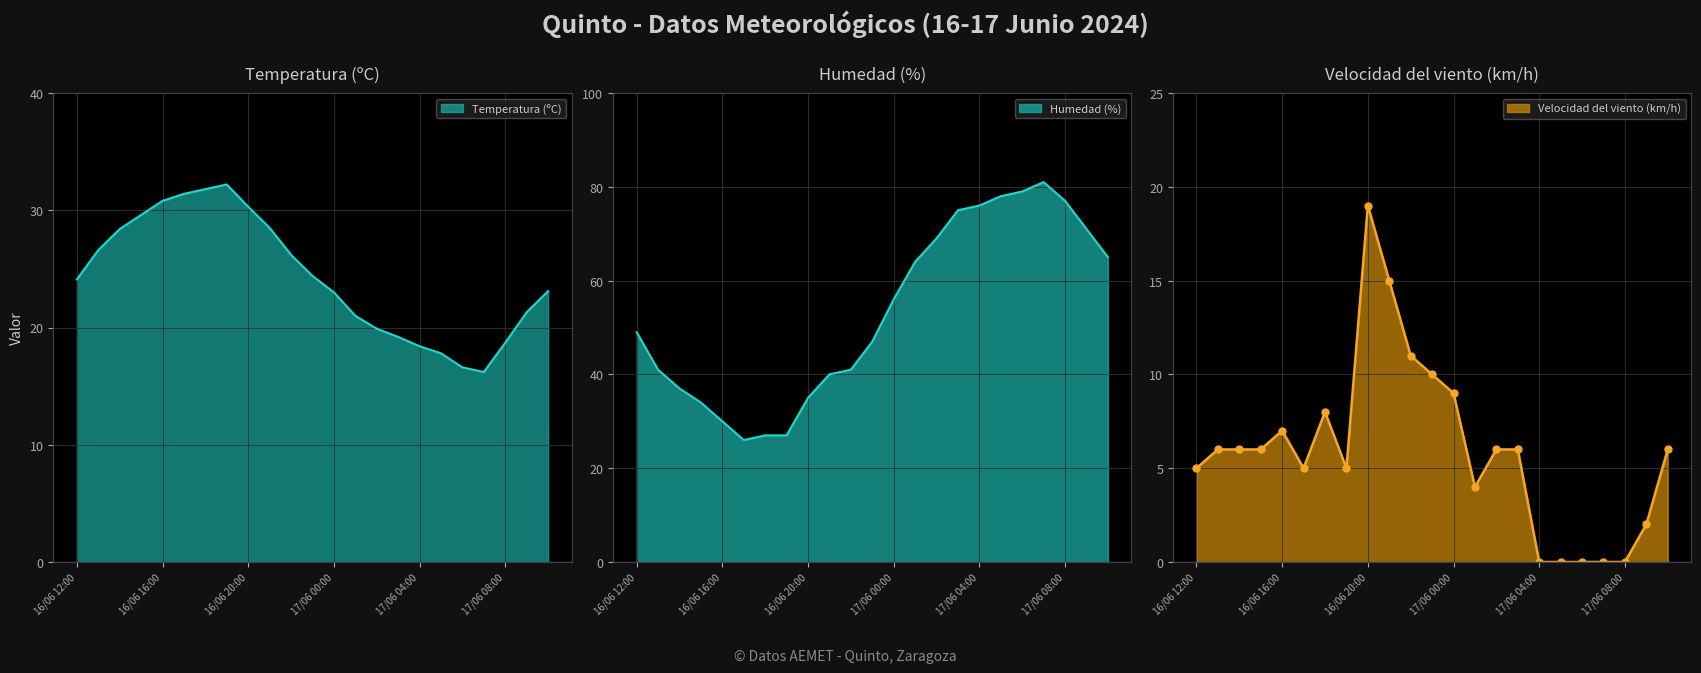

Rank the series at 17/06 09:00 from highest to lowest value.

Humedad (%), Temperatura (ºC), Velocidad del viento (km/h)